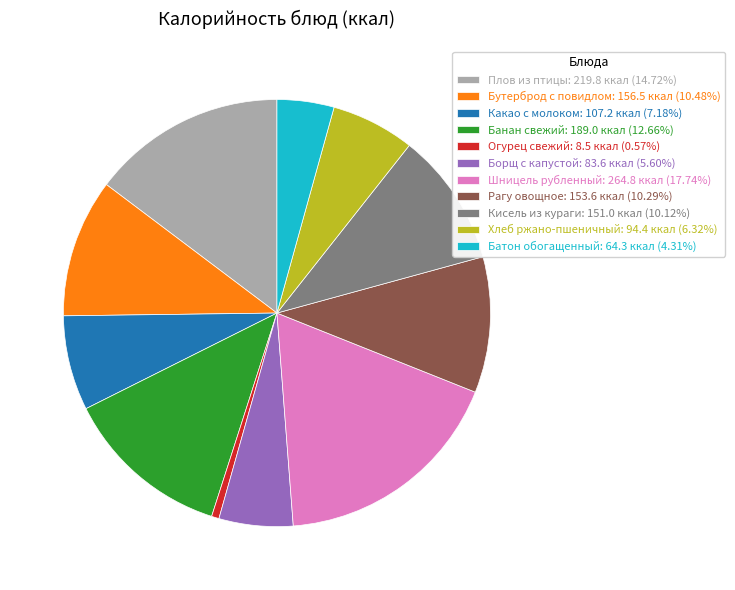

What is the ratio of the value at Банан свежий: 189.0 ккал (12.66%) to the value at Плов из птицы: 219.8 ккал (14.72%)?

0.9